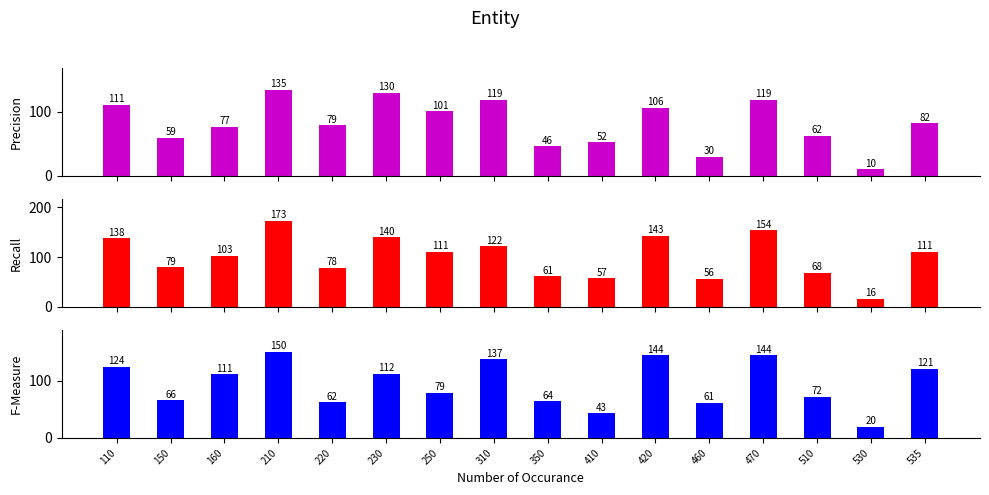

Which series has the largest total across all categories?

col_14